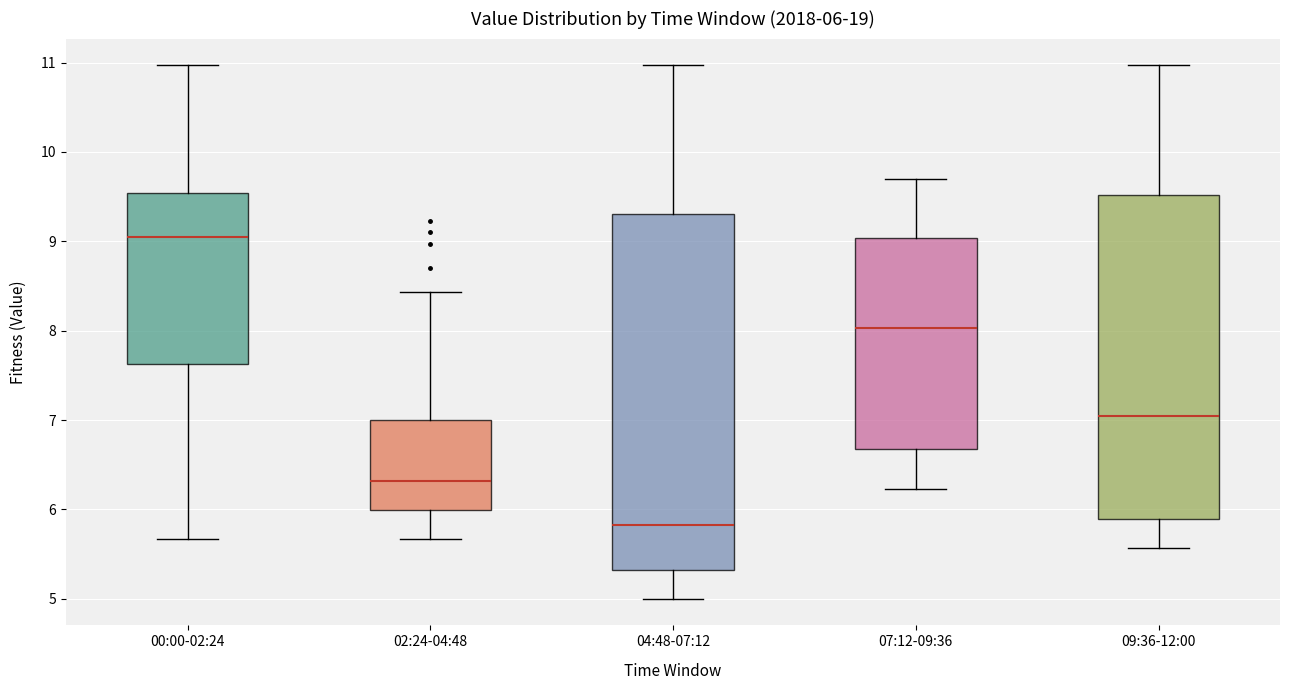

Which box has the lowest median line?

04:48-07:12